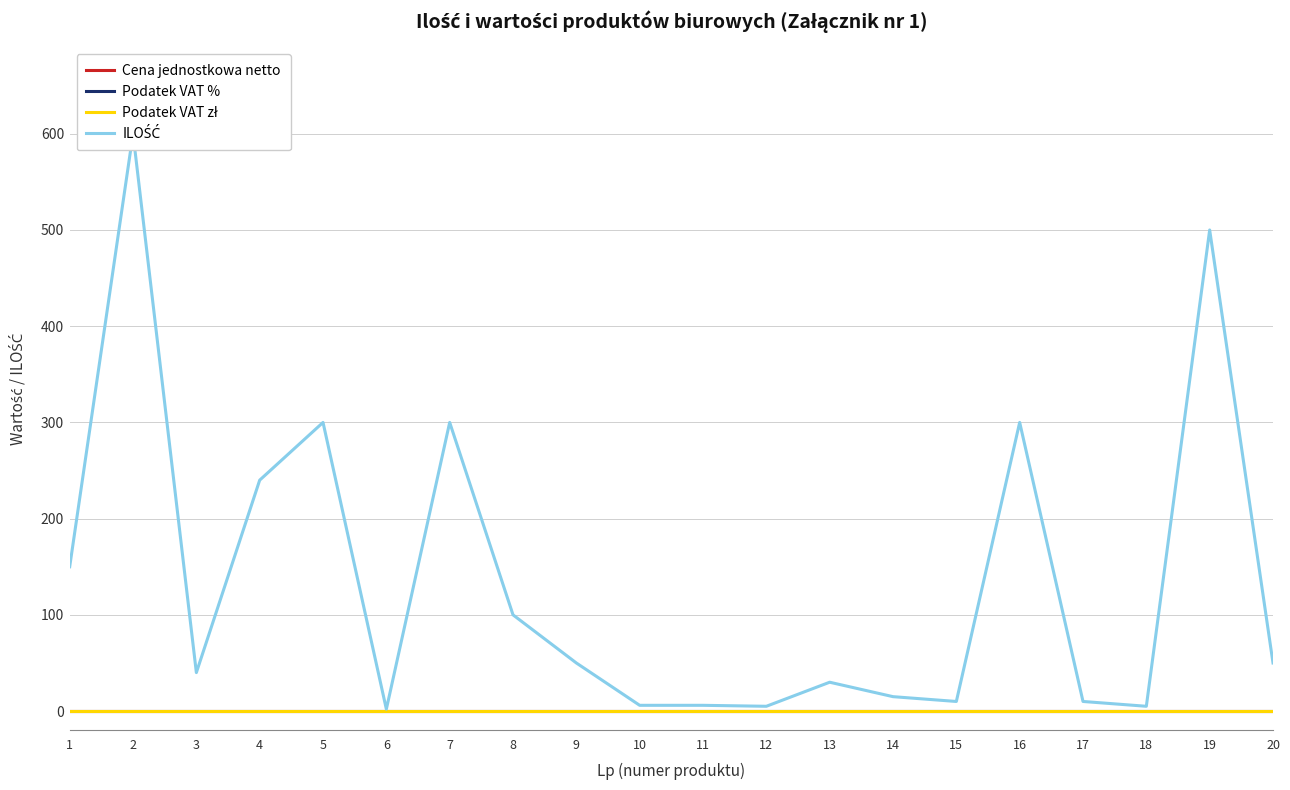

Between 2 and 20, which series saw the biggest shift?

ILOŚĆ